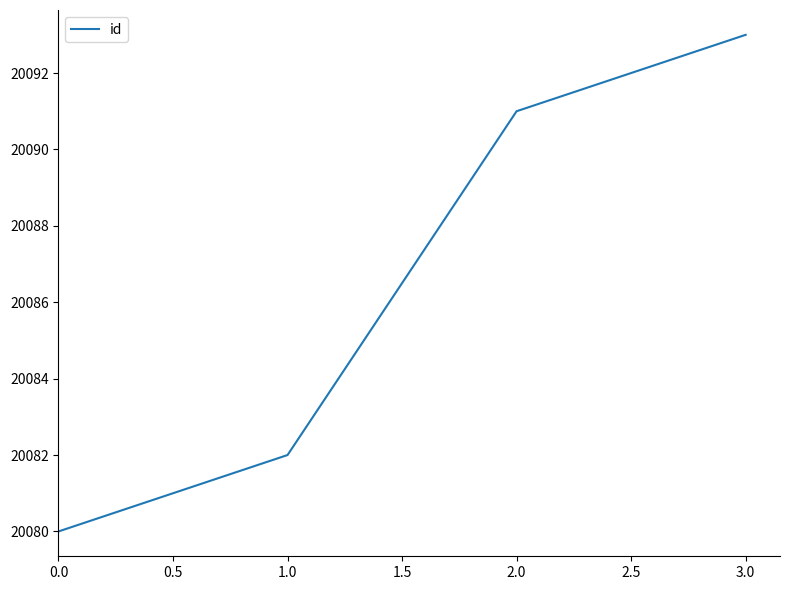

What is the difference between the second highest and minimum values?

11